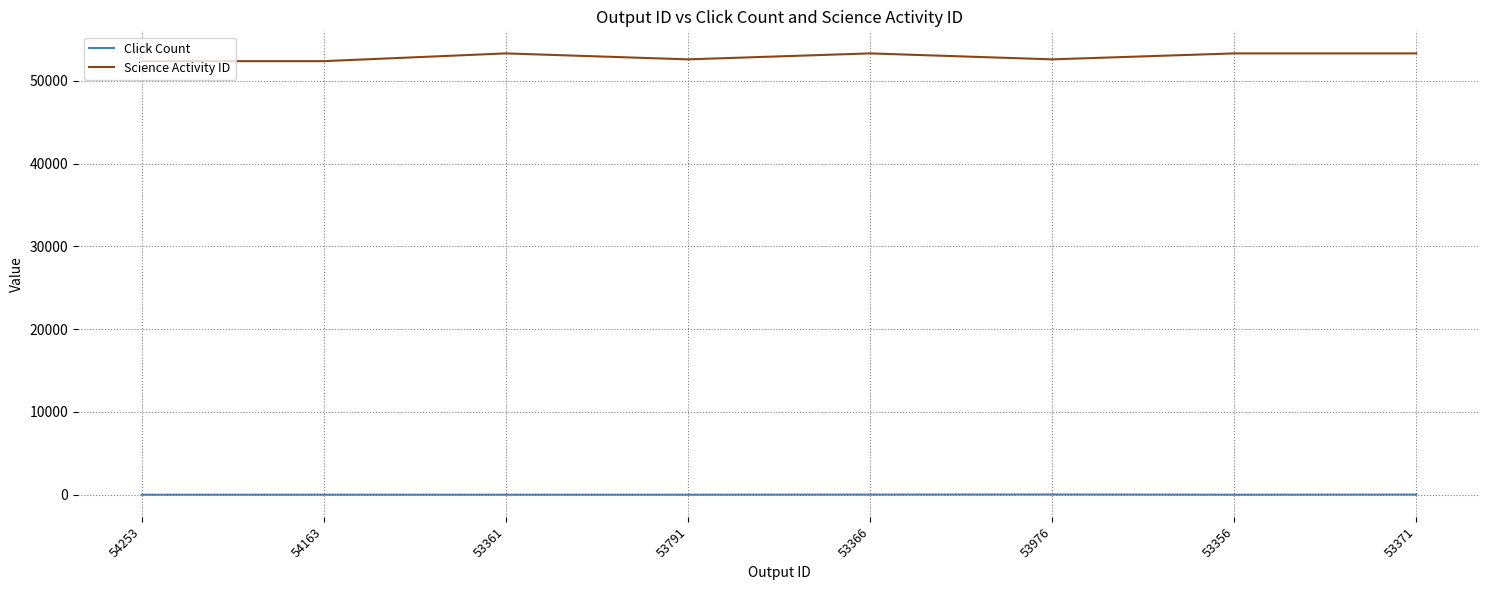

Is the value of Science Activity ID at 54163 greater than the value of Click Count at 53366?

Yes